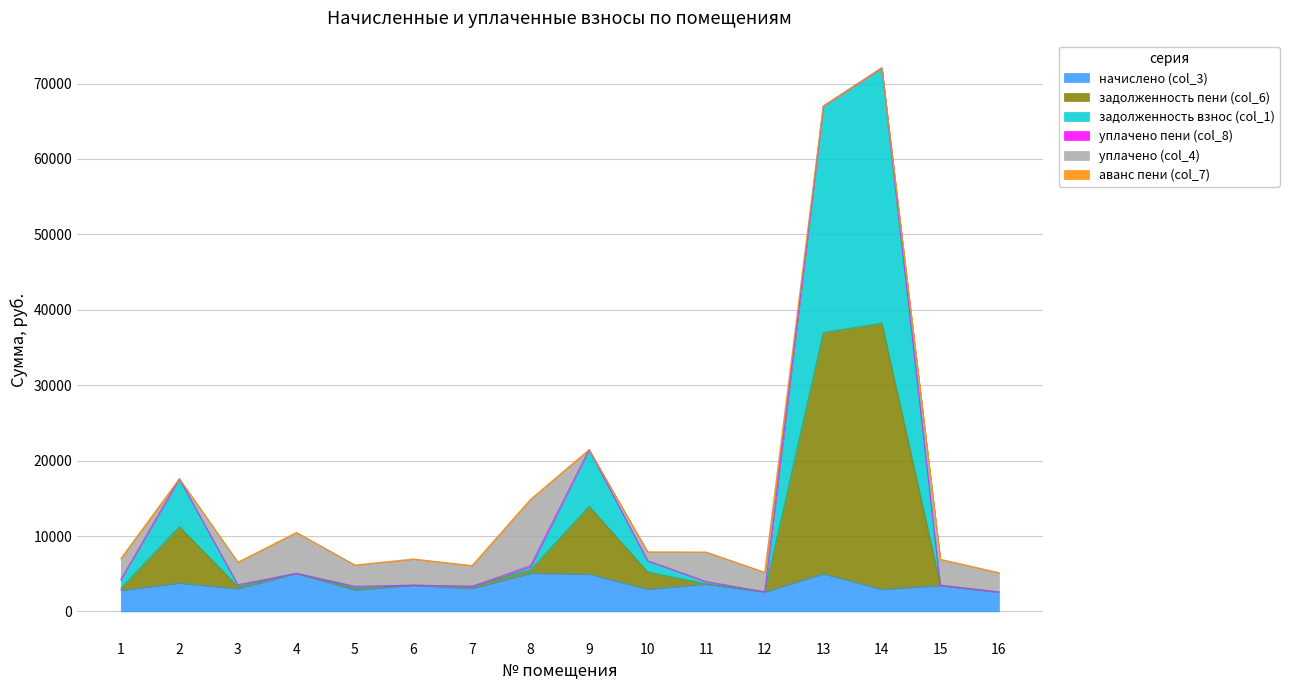

How many interior local valleys does the задолженность взнос (col_1) series have?

4